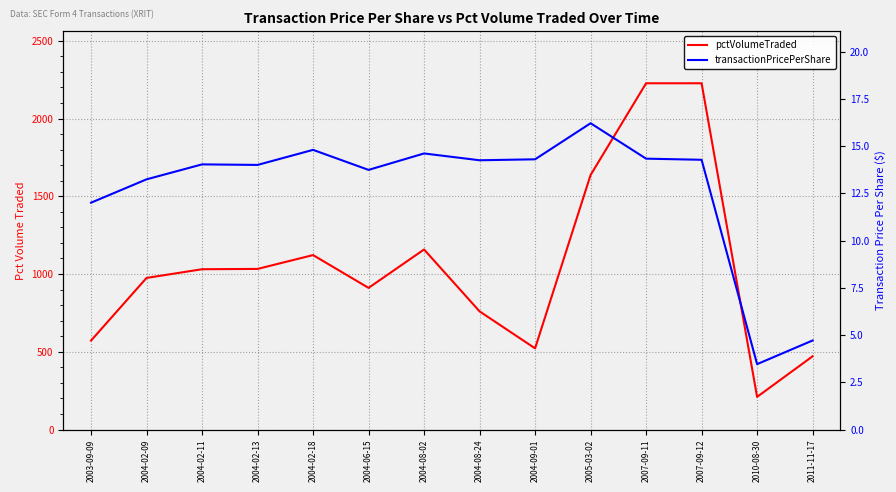

At which category does the chart reach its peak across all series?

2007-09-11